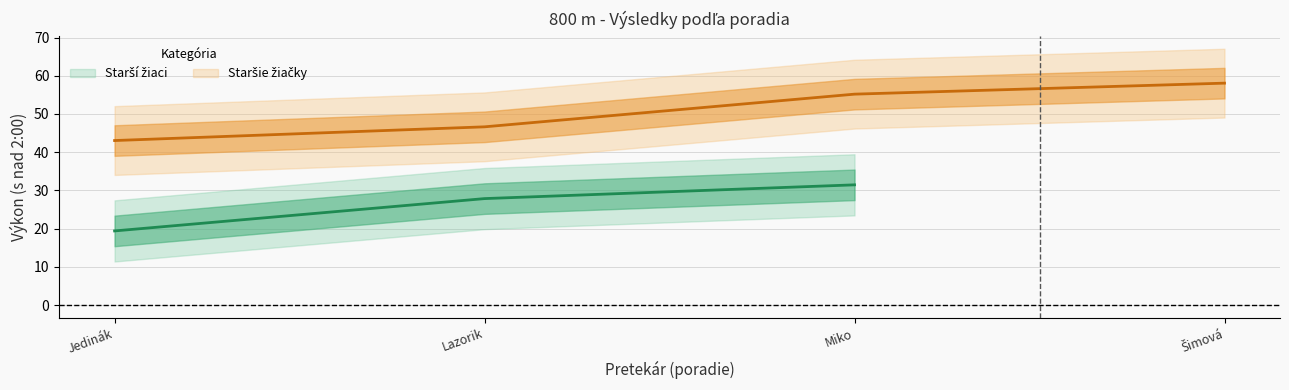

Reading right to left, extract all data points from this chart.

58.1	55.2	46.6	43.0